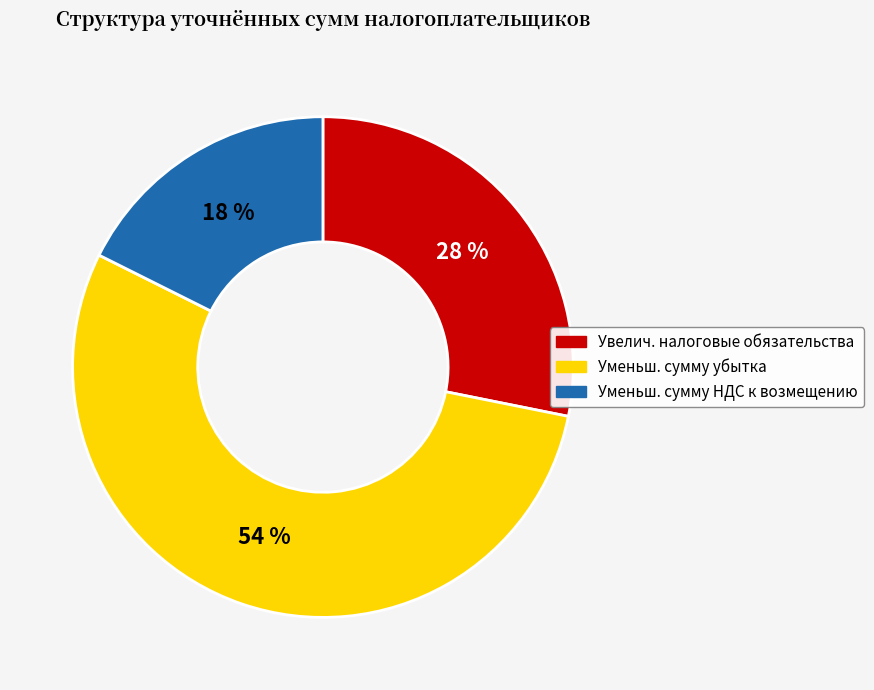

Does any single category account for the majority?

Yes